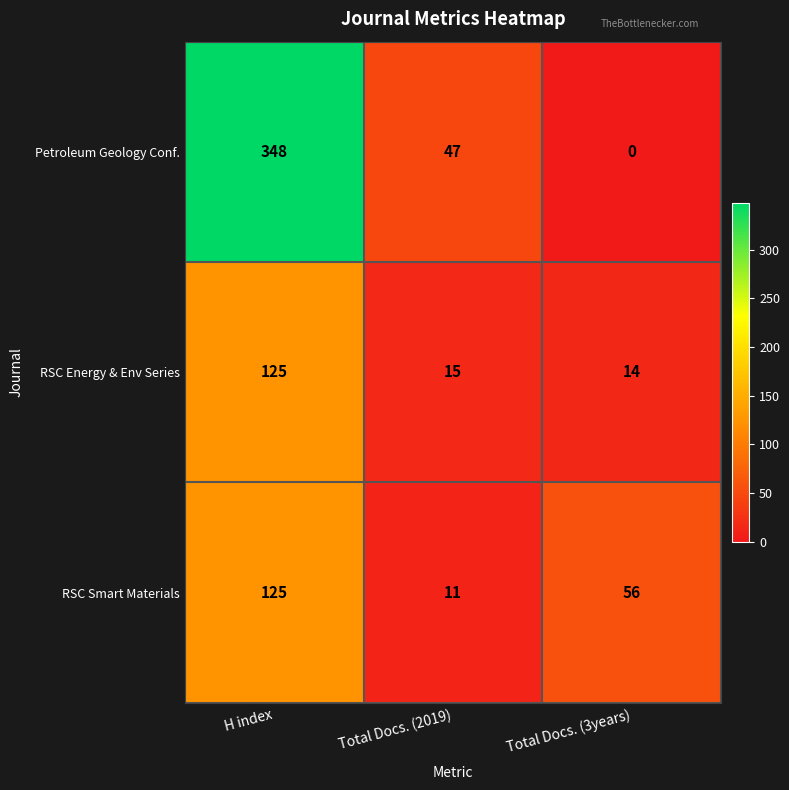

What is the spread (max minus min) of values at Total Docs. (2019)?

36